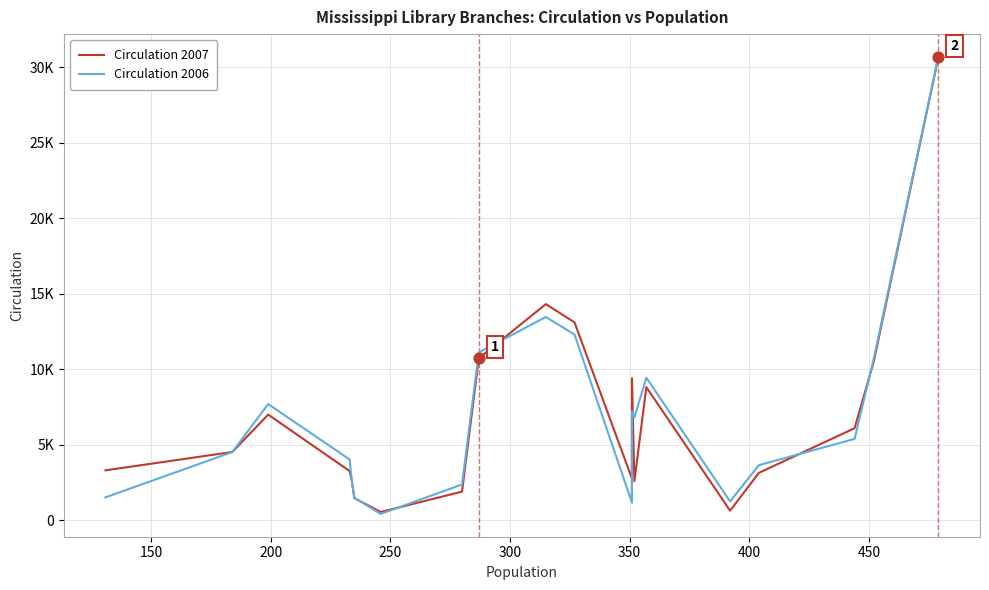

Which series contains the lowest Y value?

Circulation 2006